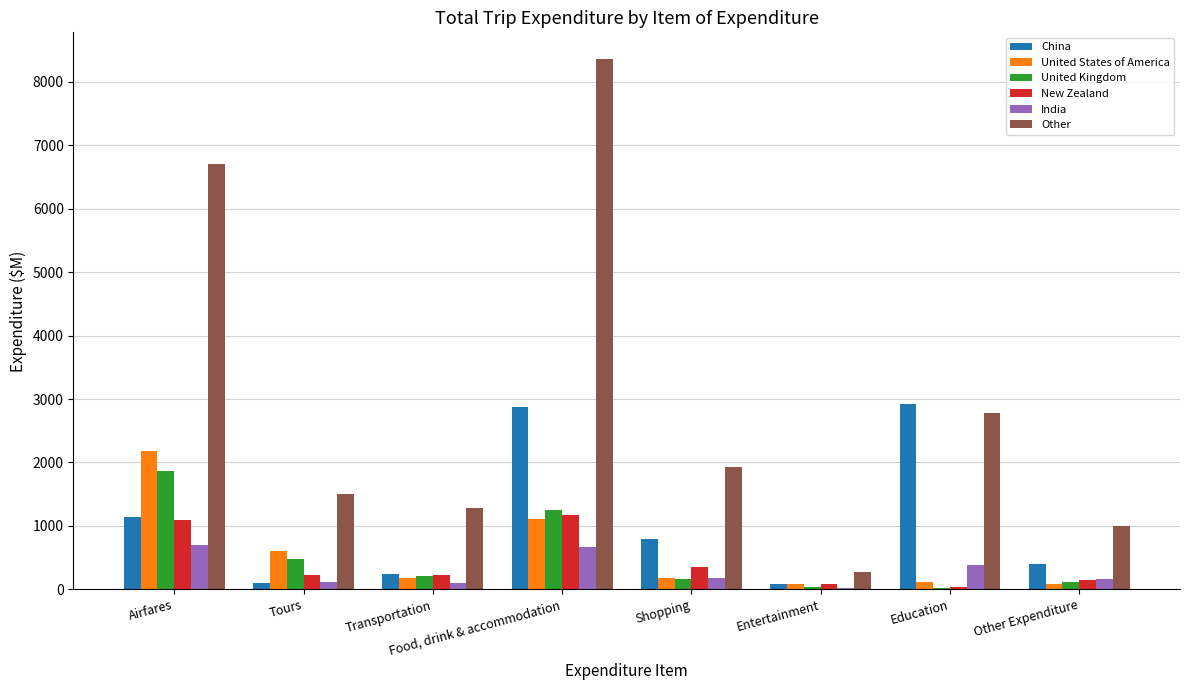

Which series has the widest spread of values?

Other